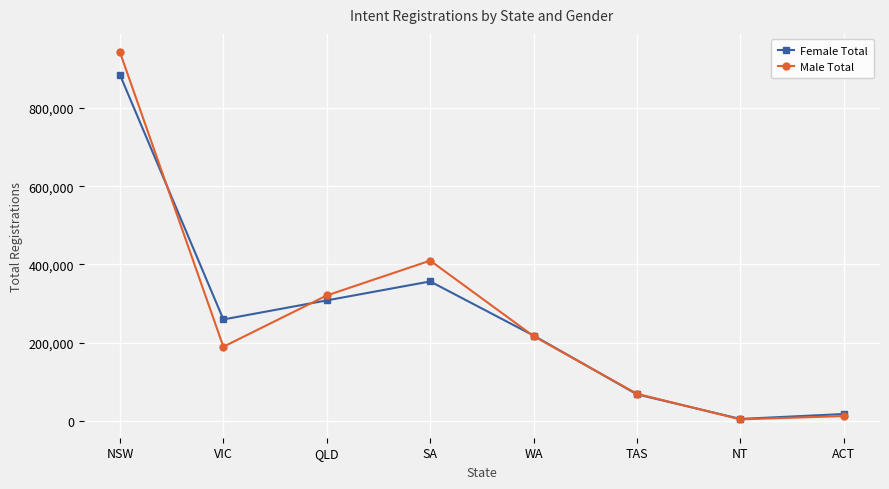

True or false: Female Total has a value of 356390 at SA.

True